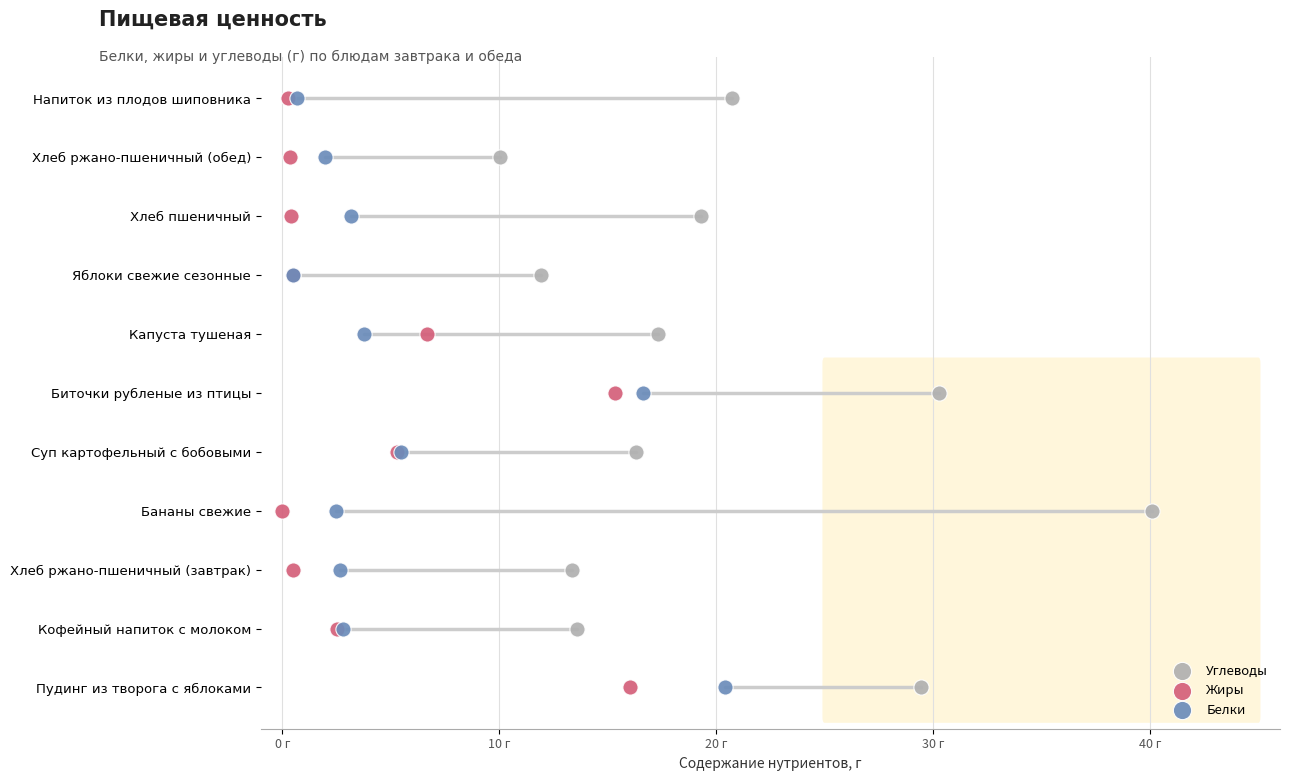

Which series reaches the minimum Y coordinate?

Углеводы